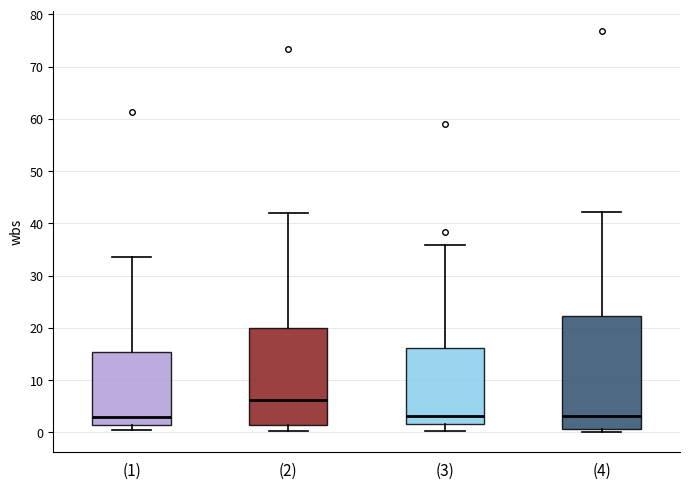

Comparing the boxes themselves (not the whiskers), which one is the tallest?

(4)